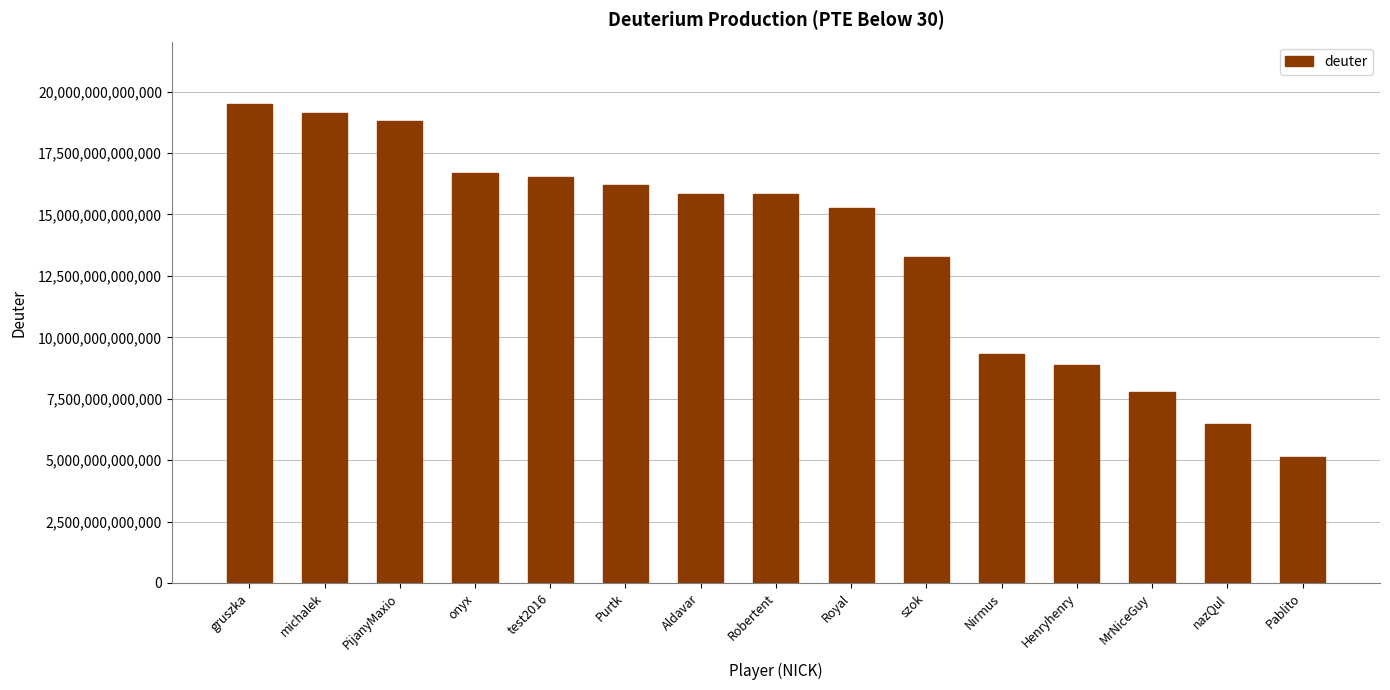

True or false: the data shows 16524000015902 at test2016.

True